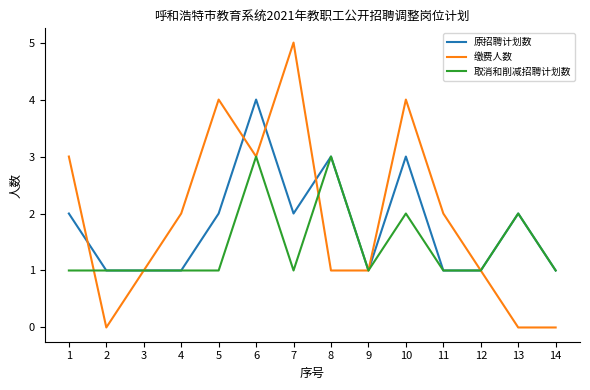

Does the chart display data point markers on the line(s)?

No